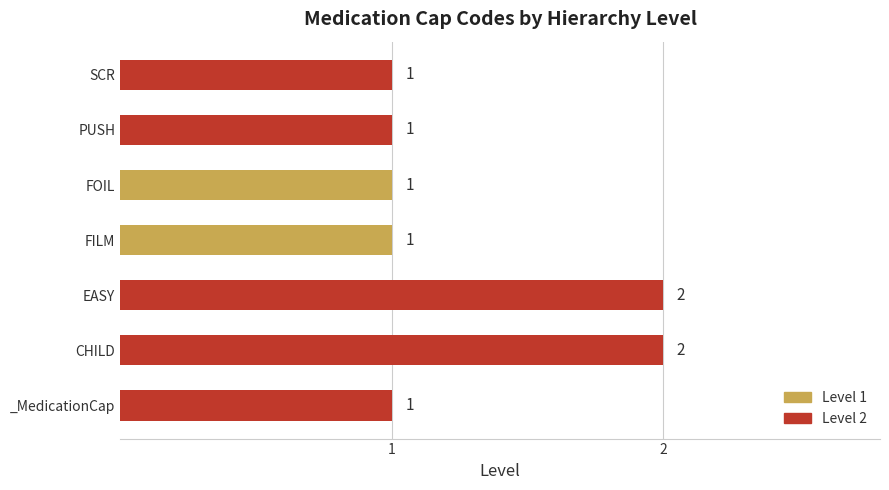

Reading bottom to top, extract all data points from this chart.

1	2	2	1	1	1	1